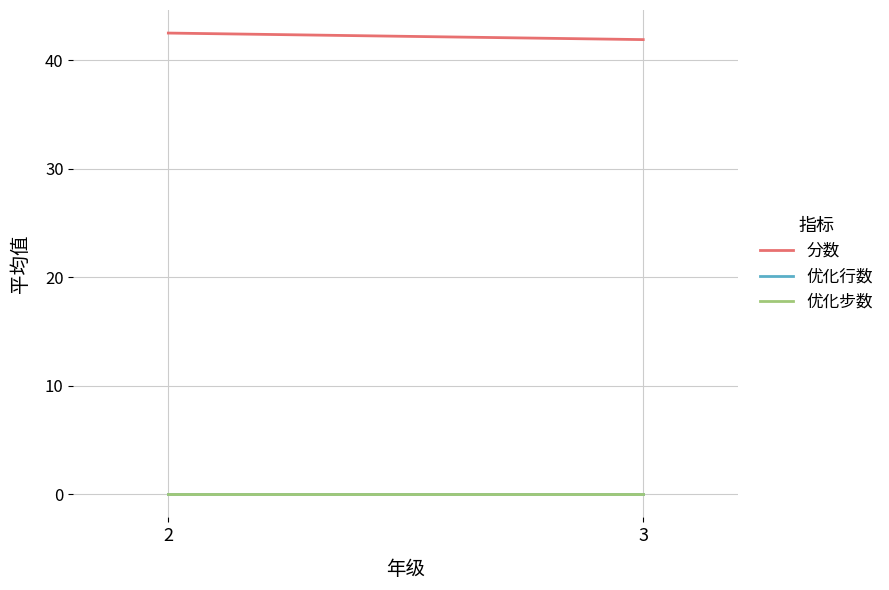

Which category has the lowest value across all series?

2